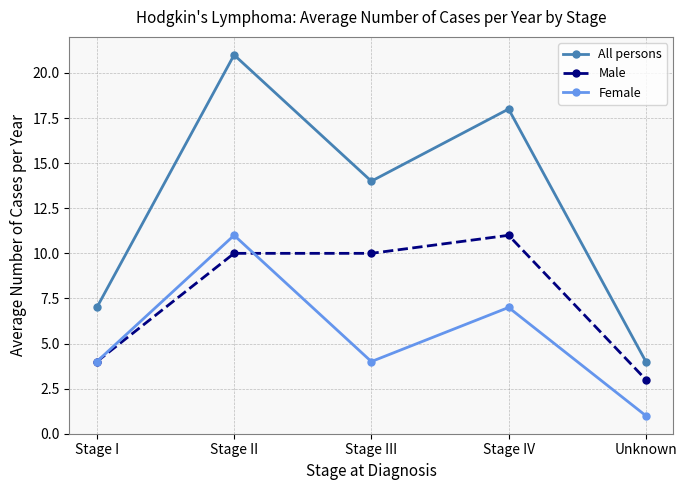

At which category is the sum across all series the highest?

Stage II